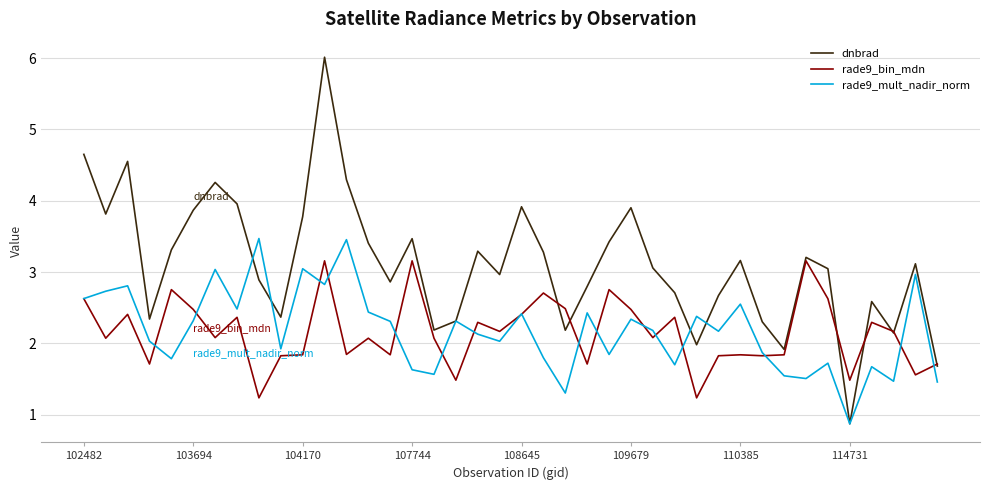

What are all the series names shown in the legend?

dnbrad, rade9_bin_mdn, rade9_mult_nadir_norm